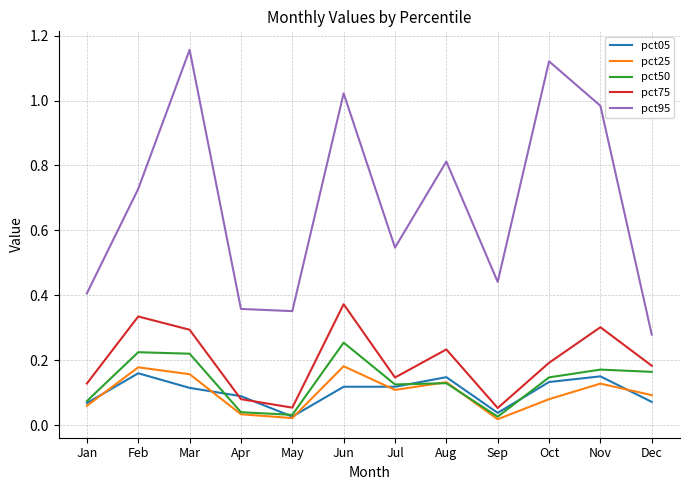

True or false: pct25 has a value of 0.2 at Feb.

True